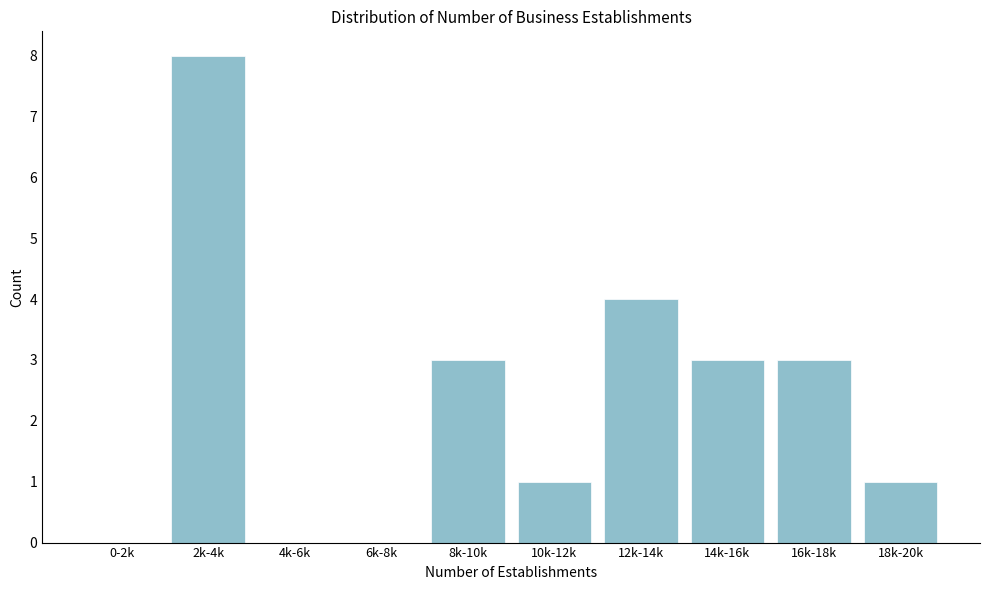

Reading left to right, what are all the values shown in this chart?

0-2k=0	2k-4k=8	4k-6k=0	6k-8k=0	8k-10k=3	10k-12k=1	12k-14k=4	14k-16k=3	16k-18k=3	18k-20k=1